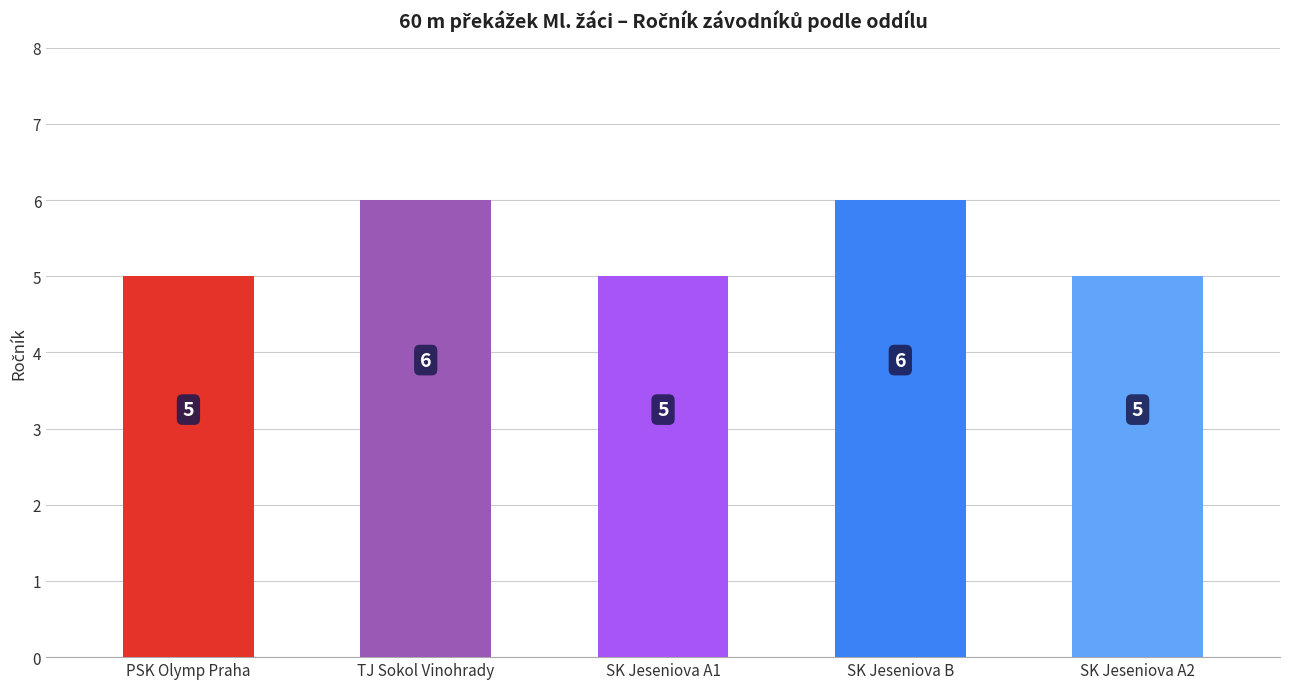

Count the values in the range 5 to 6.

5